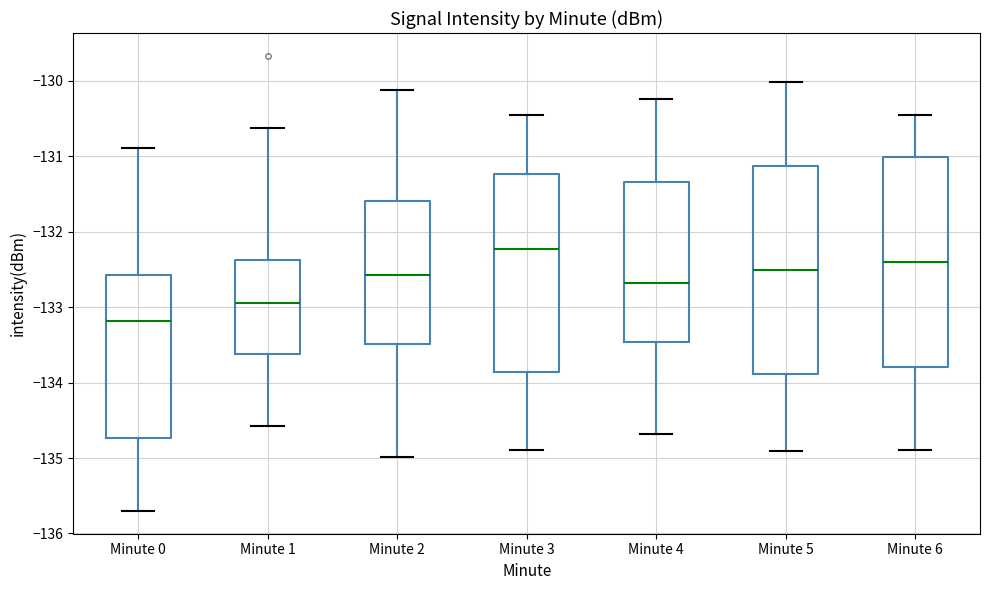

Reading left to right, transcribe this box plot: for each box, give where its median line is, the range the box spans, and where its two whiskers end, as read against the y-axis. The values are not printed on the chart, so give them approximately, as read against the axis.

Minute 0: median -133.2, box -134.7 to -132.6, whiskers -135.7 to -130.9
Minute 1: median -132.9, box -133.6 to -132.4, whiskers -134.6 to -130.6
Minute 2: median -132.6, box -133.5 to -131.6, whiskers -135.0 to -130.1
Minute 3: median -132.2, box -133.9 to -131.2, whiskers -134.9 to -130.5
Minute 4: median -132.7, box -133.5 to -131.3, whiskers -134.7 to -130.2
Minute 5: median -132.5, box -133.9 to -131.1, whiskers -134.9 to -130.0
Minute 6: median -132.4, box -133.8 to -131.0, whiskers -134.9 to -130.5